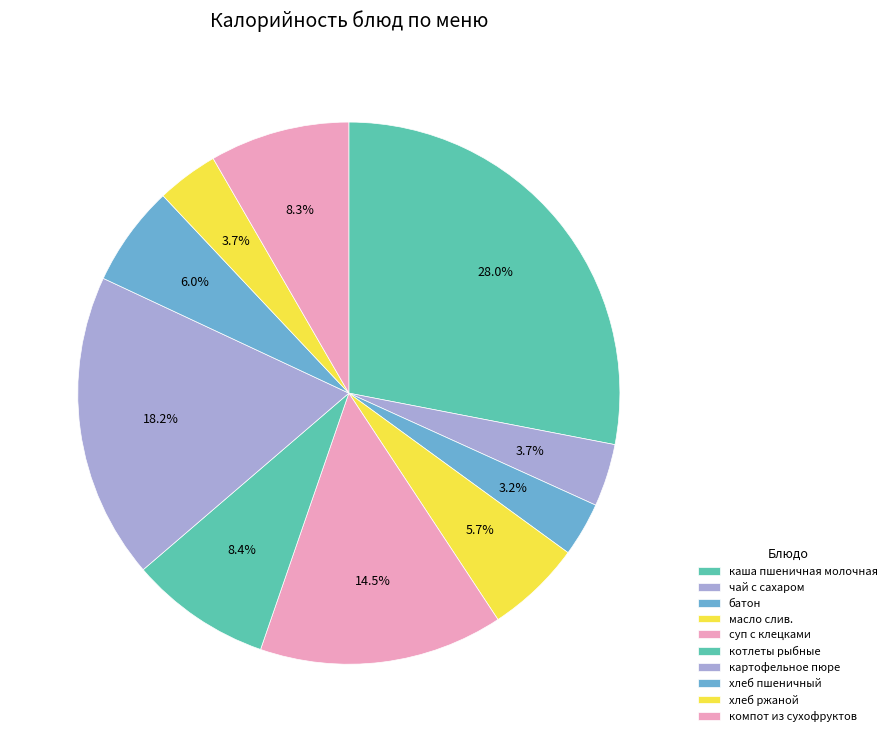

Count the number of slices in the pie.

10